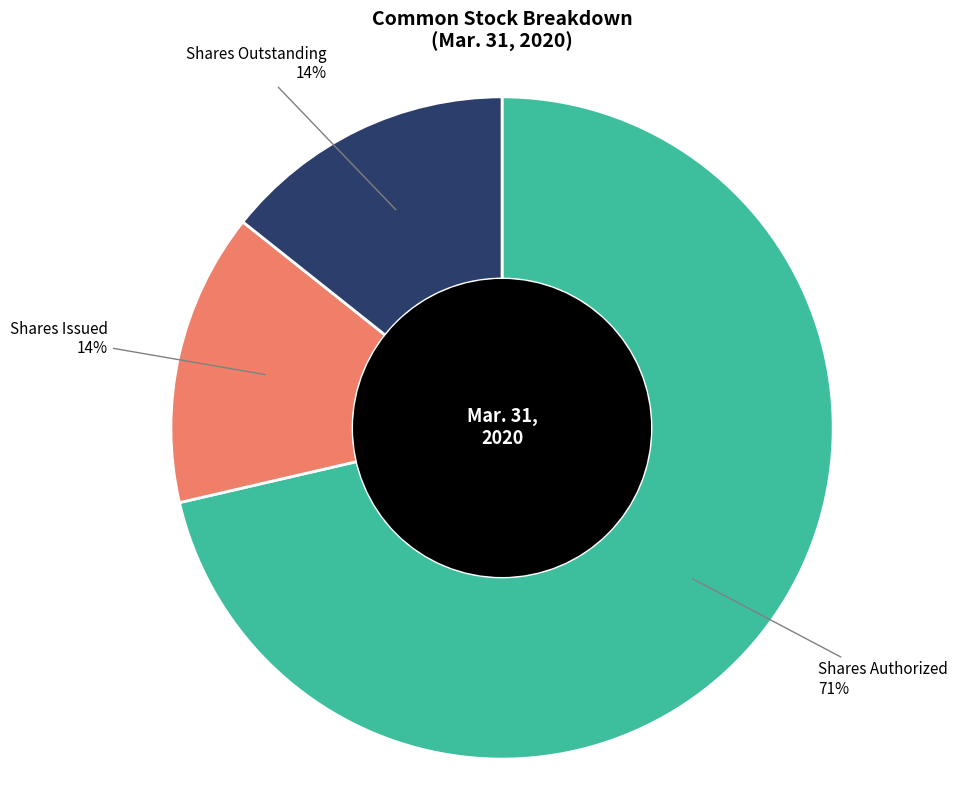

To the nearest percent, what is the average slice percentage?

33%